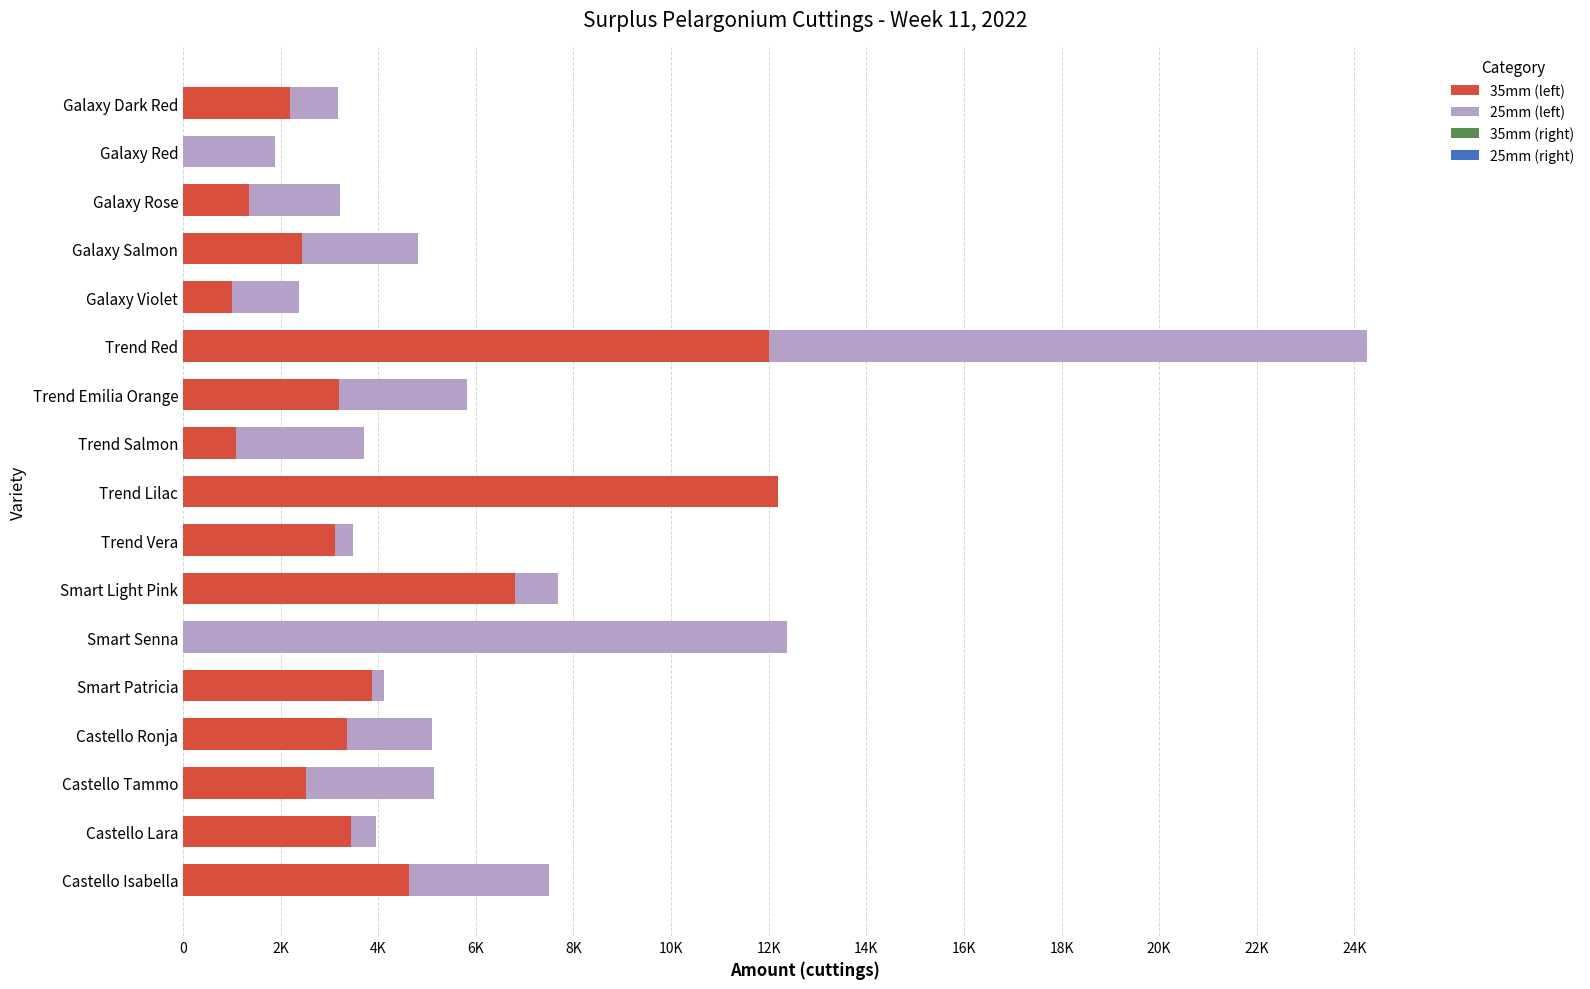

At which category is the sum across all series the highest?

Trend Red